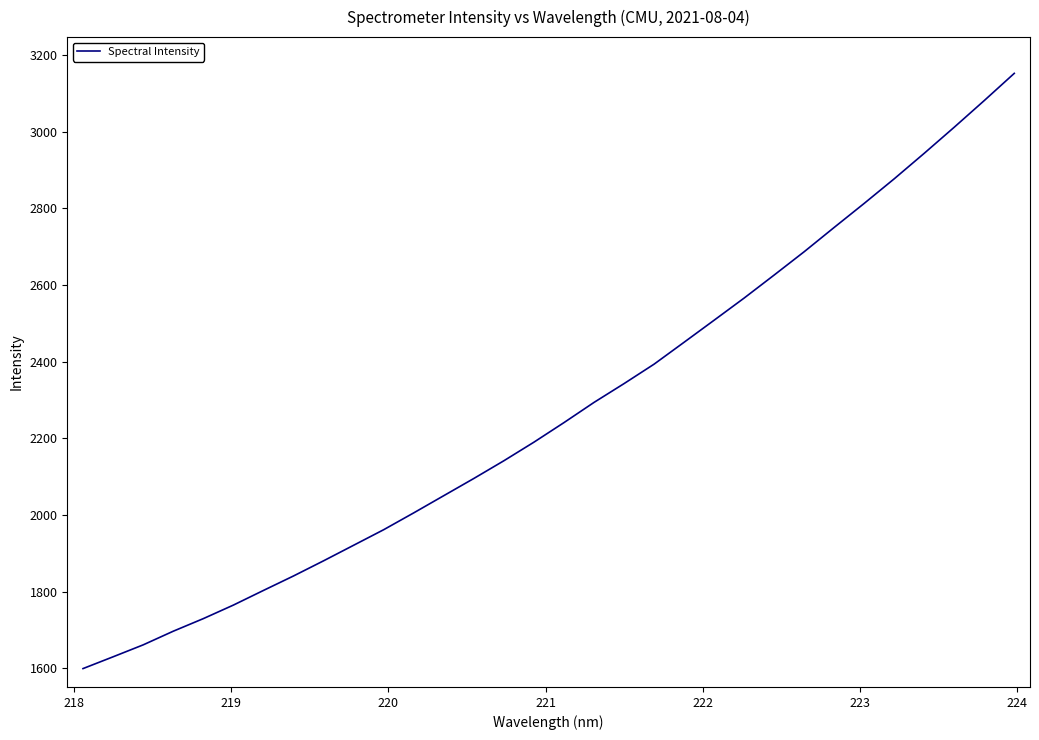

What is the maximum value shown in the chart?

3151.9